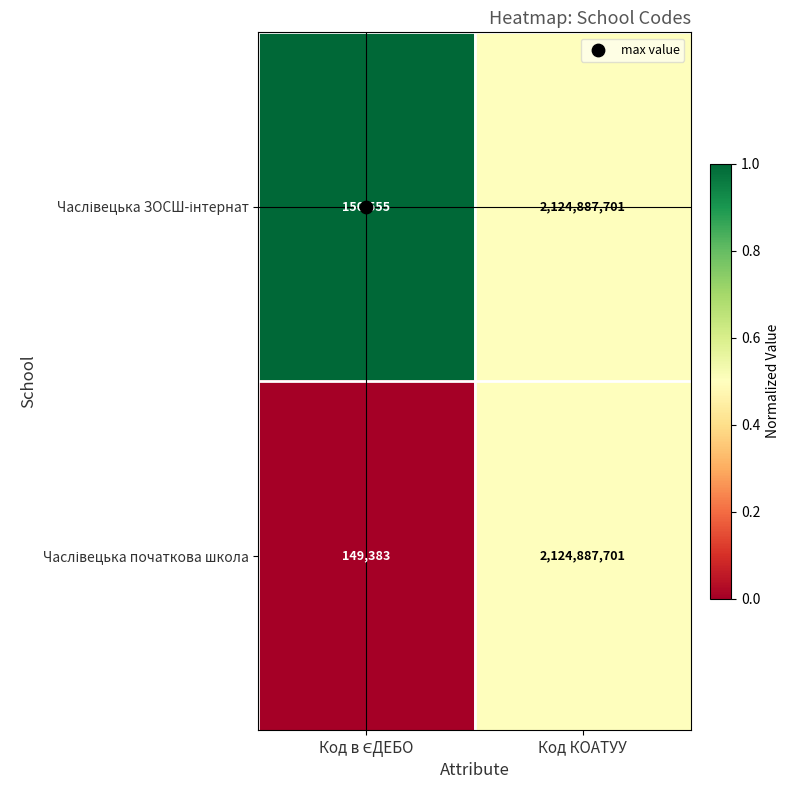

At which category is the sum across all series the highest?

Код КОАТУУ